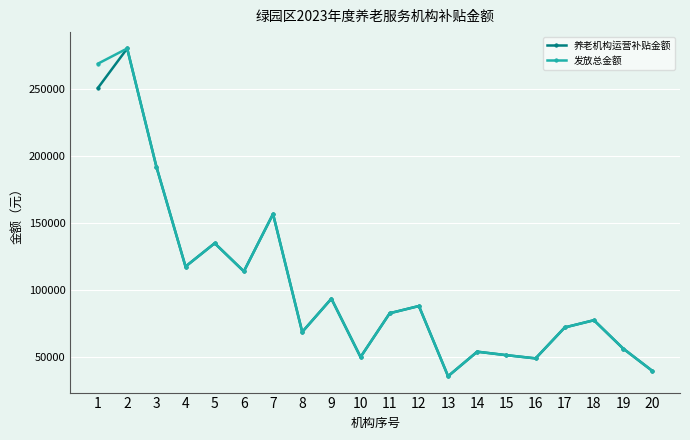

Between 1 and 17, which series saw the biggest shift?

发放总金额